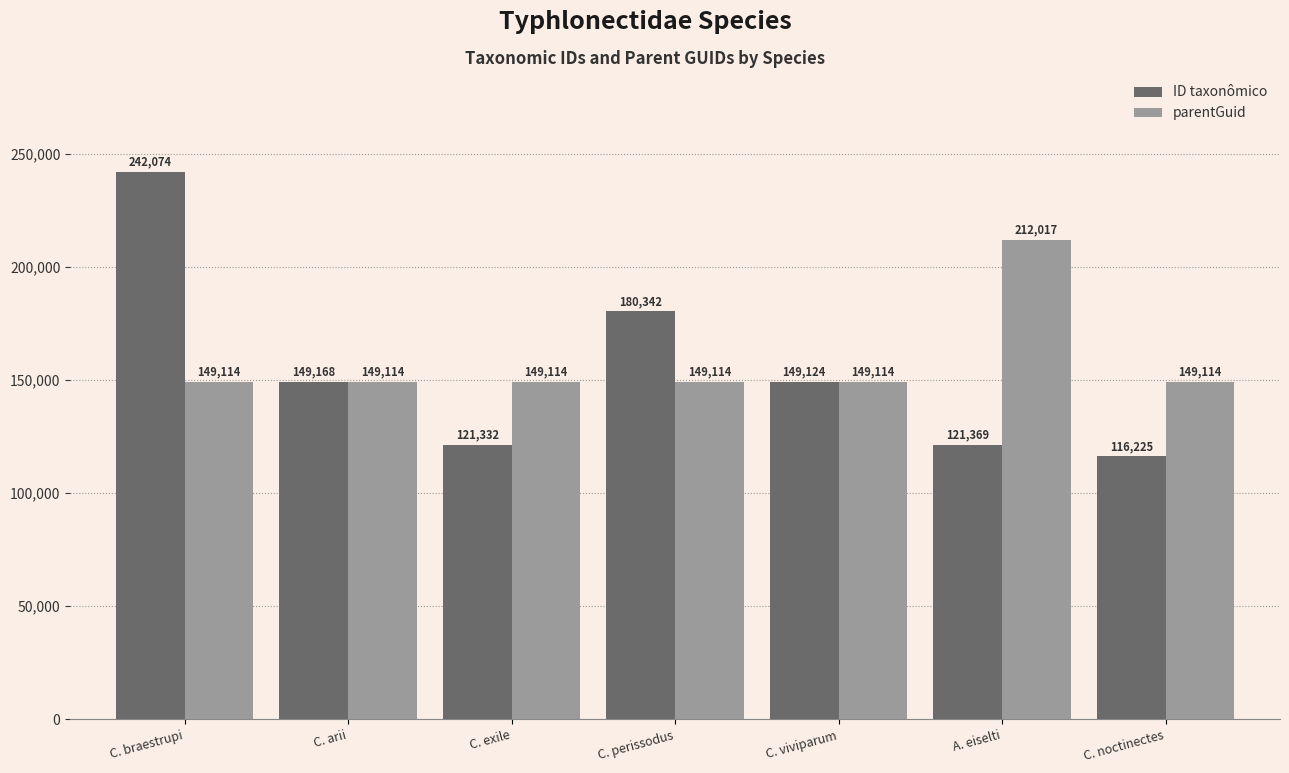

Read the ID taxonômico value at C. noctinectes.

116225